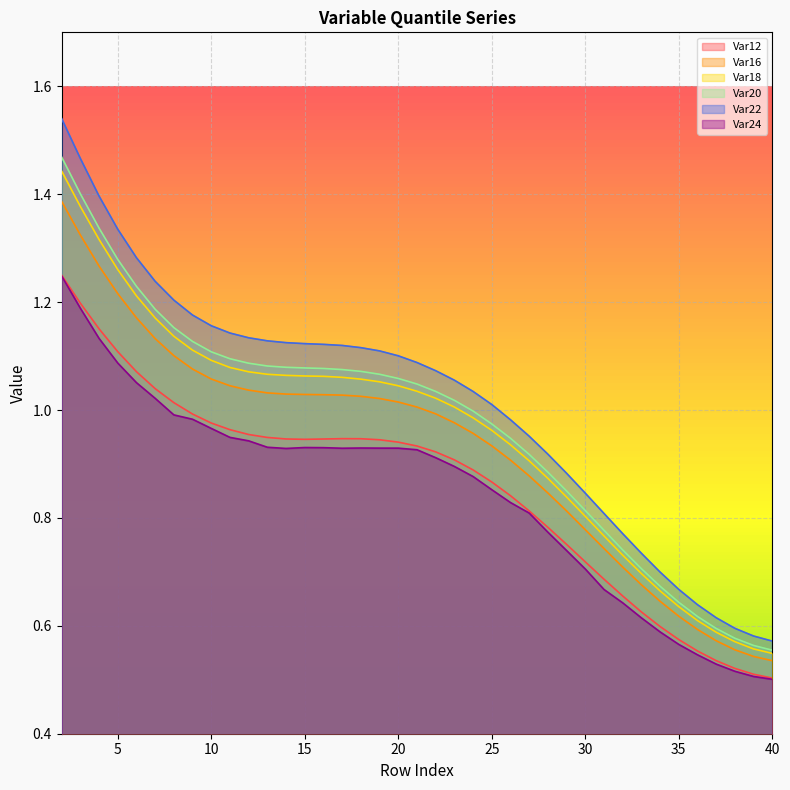

What is the sum of the Var16 values at 33 and 15?

1.7